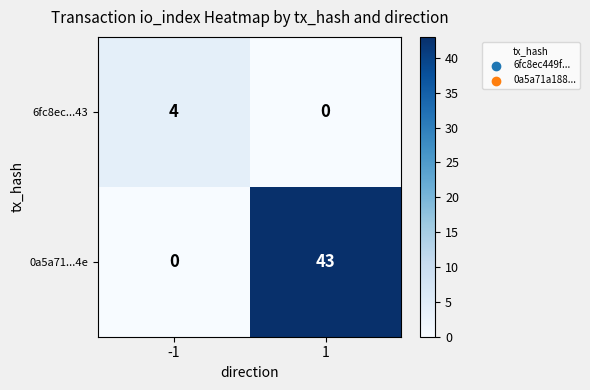

What is the highest value of the 0a5a71...4e series?

43